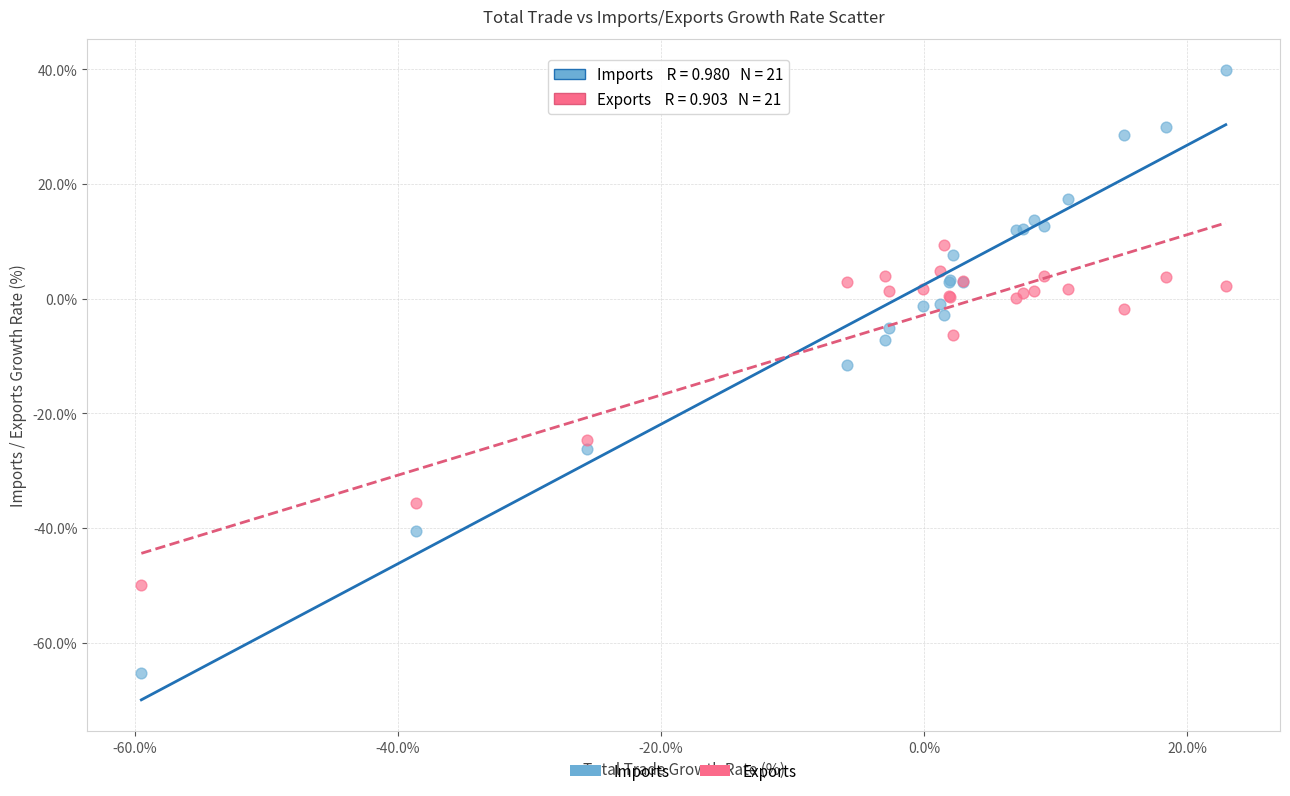

In the Exports series, what Y value is closest to -20?

-24.7